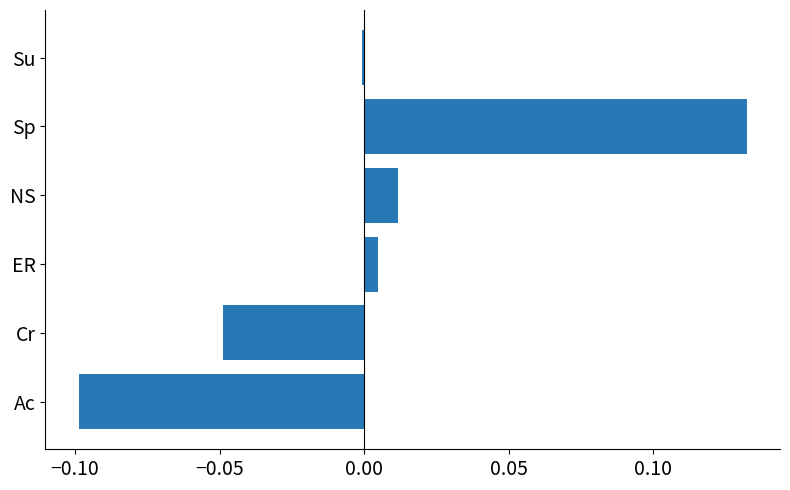

Is it true that the value at Cr is -0.0?

True